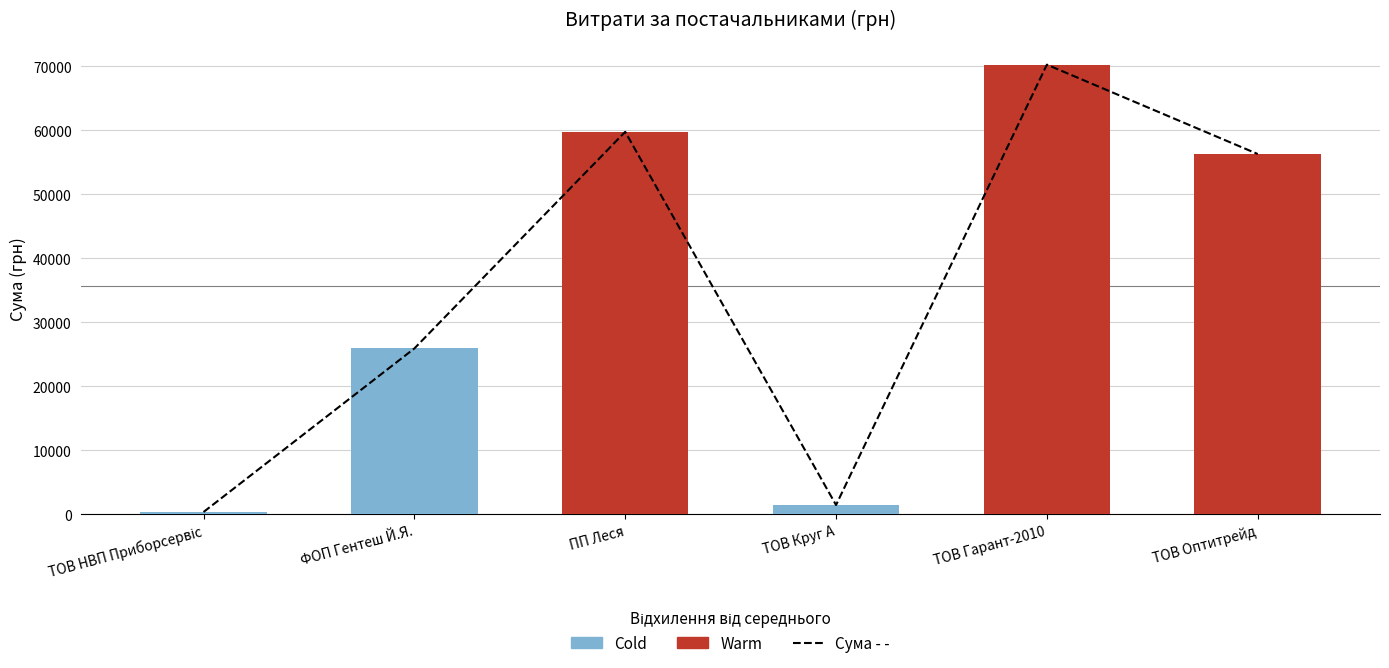

The value at ПП Леся is 85583.3. True or false?

False